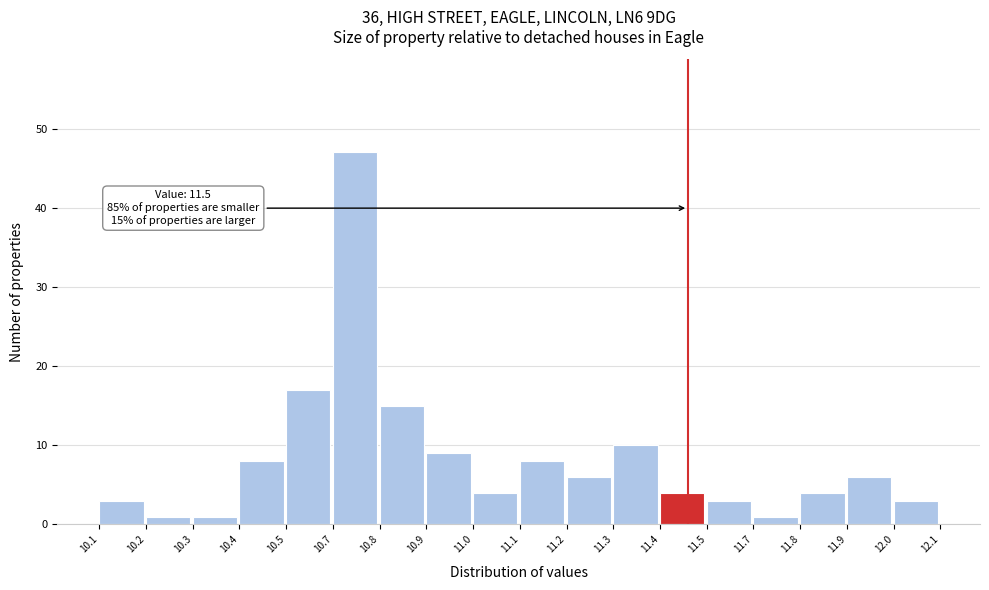

Reading right to left, list all the values displayed in this chart.

12.0=3	11.9=6	11.8=4	11.7=1	11.5=3	11.4=4	11.3=10	11.2=6	11.1=8	11.0=4	10.9=9	10.8=15	10.7=47	10.5=17	10.4=8	10.3=1	10.2=1	10.1=3